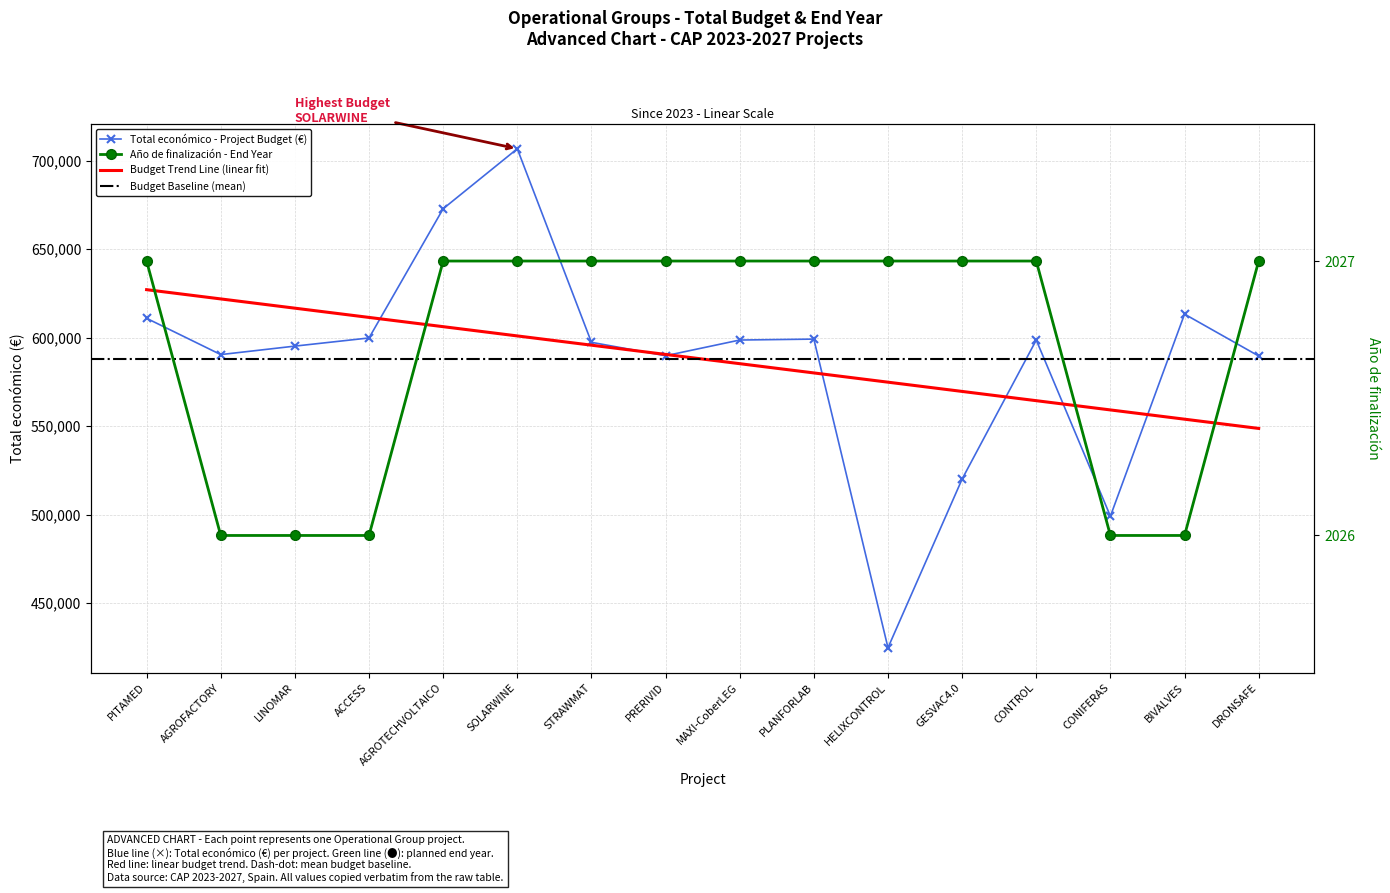

How many interior local peaks does the Total económico series have?

4